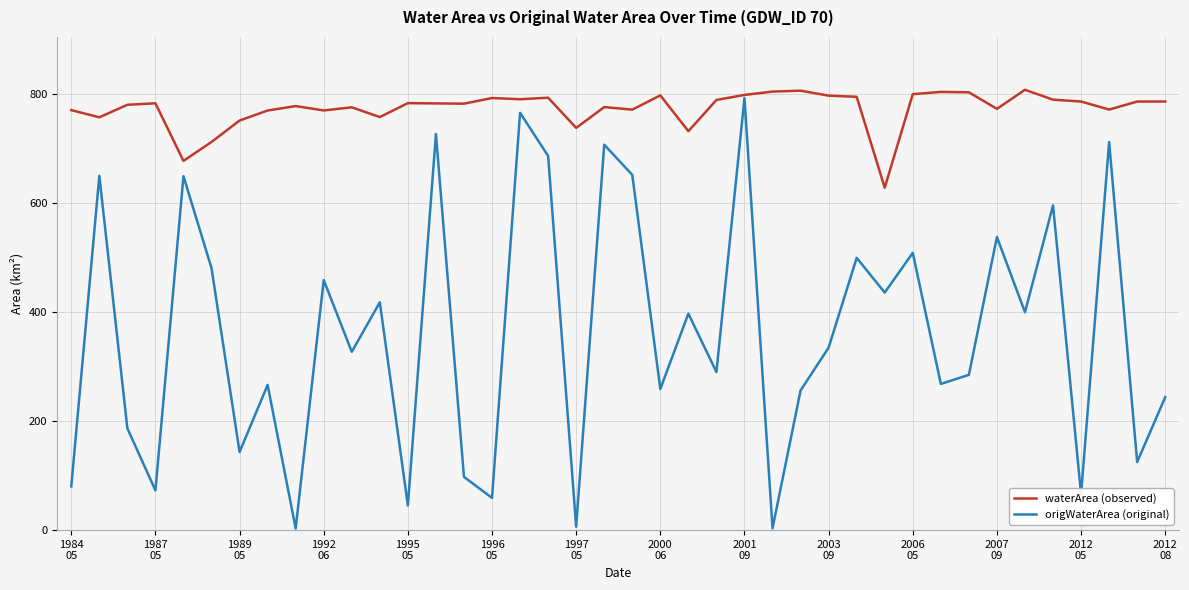

Which series has the widest spread of values?

origWaterArea (original)